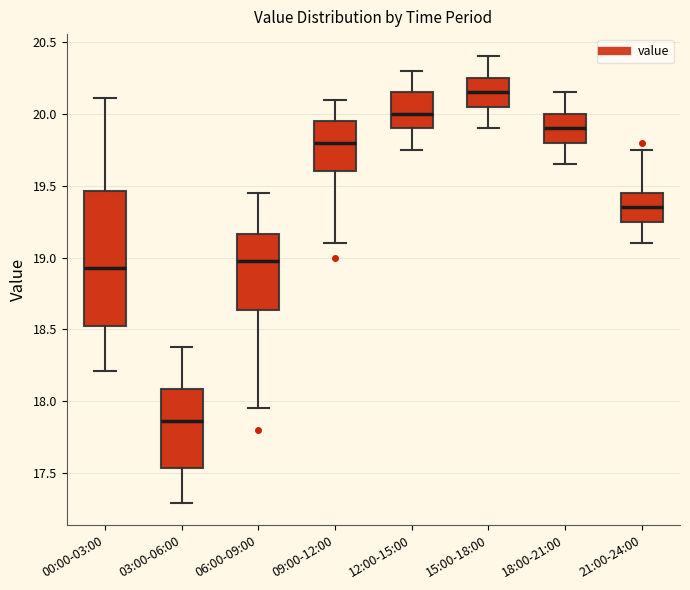

Reading left to right, read every box against the y-axis: the position of its median line, the range the box covers, and the ends of its whiskers. The values are not printed on the chart, so give them approximately, as read against the axis.

00:00-03:00: median 18.95, box 18.55 to 19.45, whiskers 18.20 to 20.10
03:00-06:00: median 17.85, box 17.55 to 18.10, whiskers 17.30 to 18.40
06:00-09:00: median 19.00, box 18.65 to 19.15, whiskers 17.95 to 19.45
09:00-12:00: median 19.80, box 19.60 to 19.95, whiskers 19.10 to 20.10
12:00-15:00: median 20.00, box 19.90 to 20.15, whiskers 19.75 to 20.30
15:00-18:00: median 20.15, box 20.05 to 20.25, whiskers 19.90 to 20.40
18:00-21:00: median 19.90, box 19.80 to 20.00, whiskers 19.65 to 20.15
21:00-24:00: median 19.35, box 19.25 to 19.45, whiskers 19.10 to 19.75